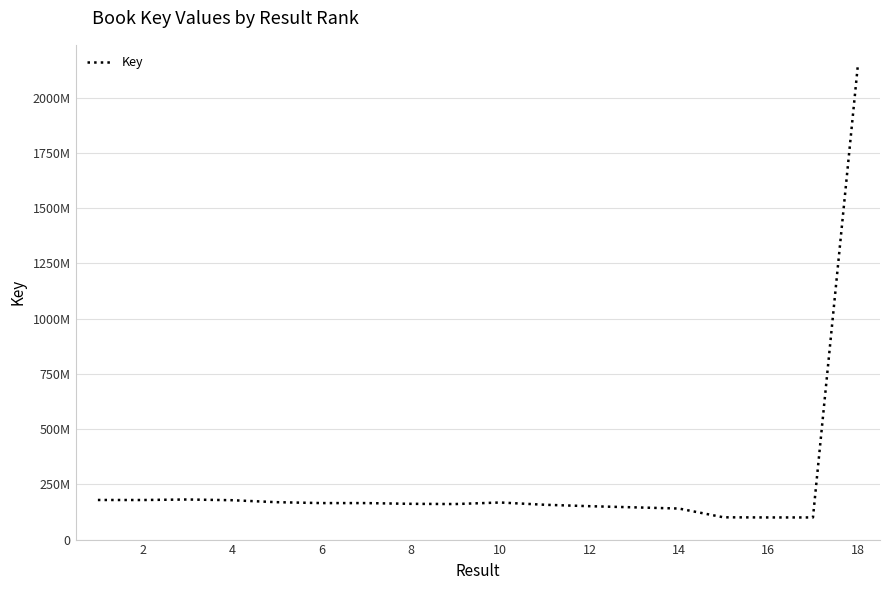

Does the chart display data point markers on the line(s)?

No